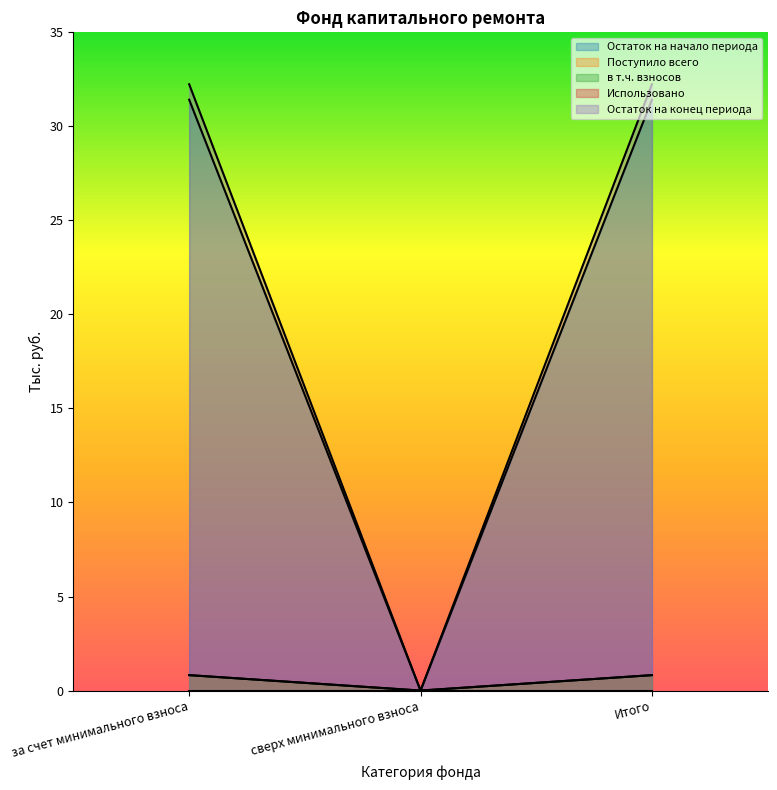

The Остаток на начало периода series shows 0.0 at сверх минимального взноса. True or false?

True